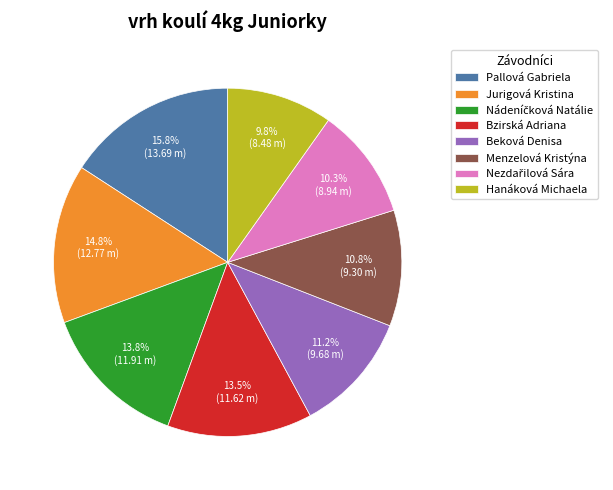

Combined, do Beková Denisa and Menzelová Kristýna account for over 50%?

No